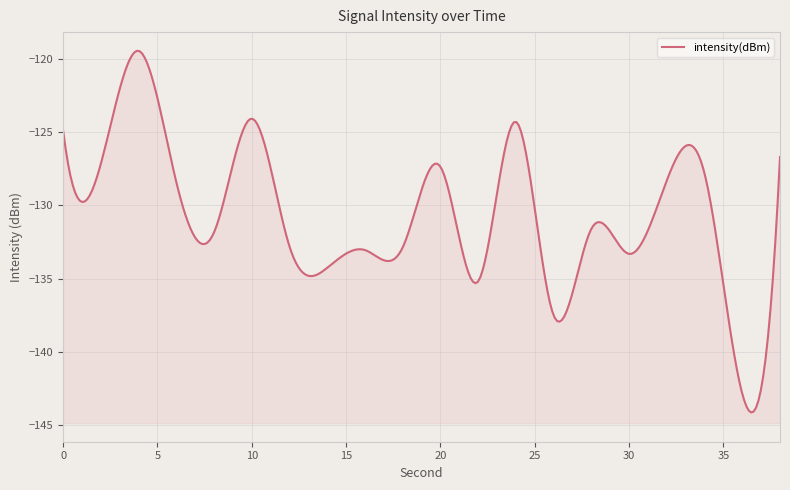

How many data points are above -128?

8